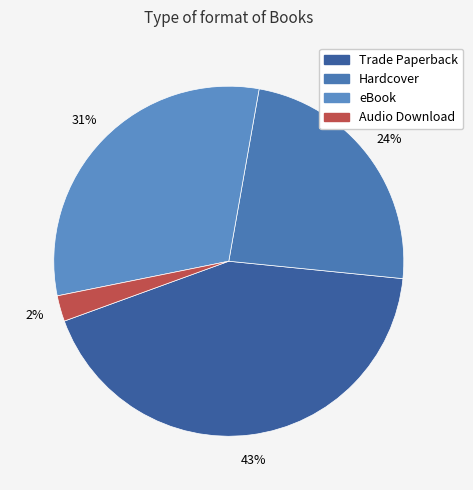

Combined, what portion of the pie is Hardcover and Audio Download?

26.2%